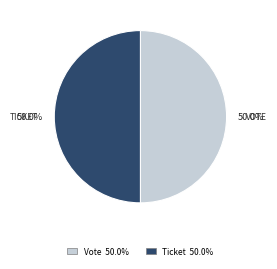

Is the sum of Vote and Ticket greater than half?

Yes